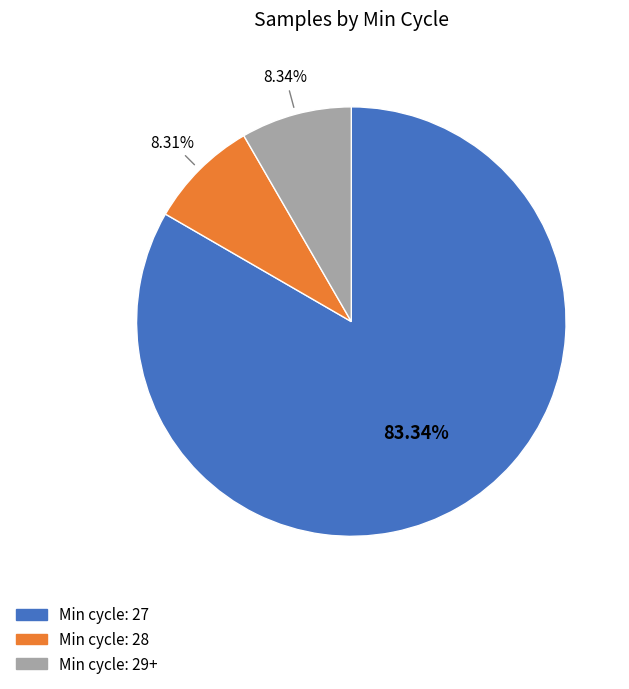

Does any single category account for the majority?

Yes